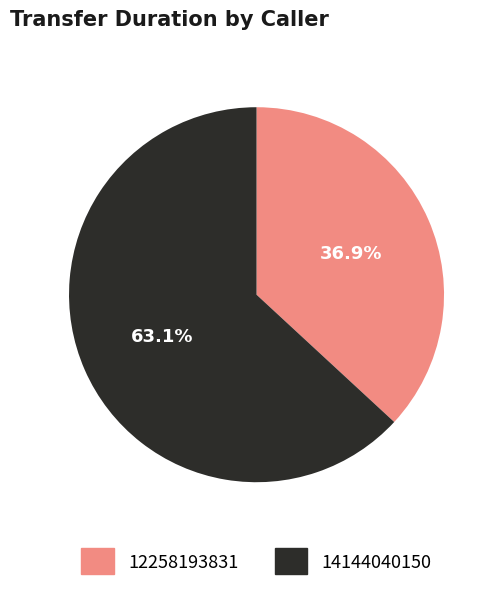

To the nearest percent, what is the average slice percentage?

50%